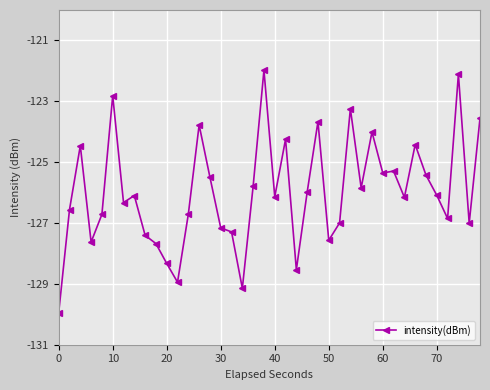

What is the difference between the second highest and second lowest values?

7.0